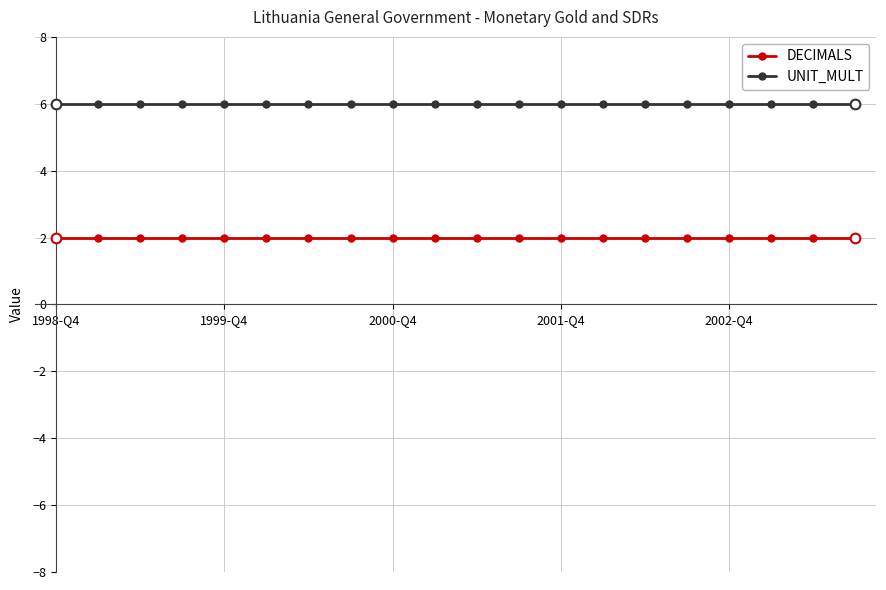

What is the maximum value shown in the chart?

6